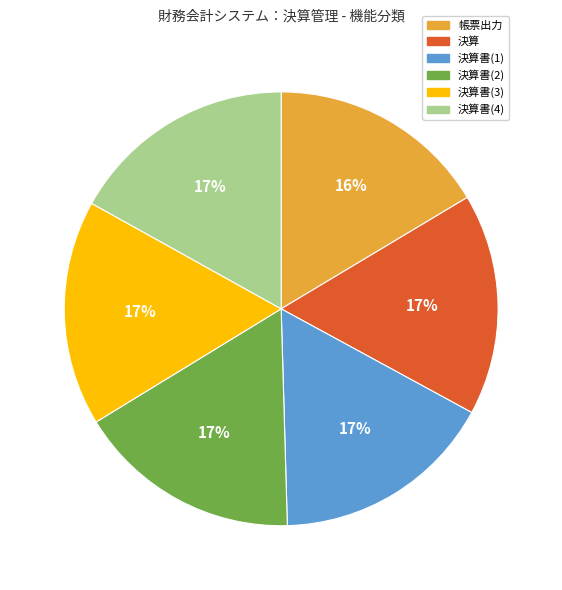

What is the ratio of the value at 決算書(1) to the value at 決算書(2)?

1.0